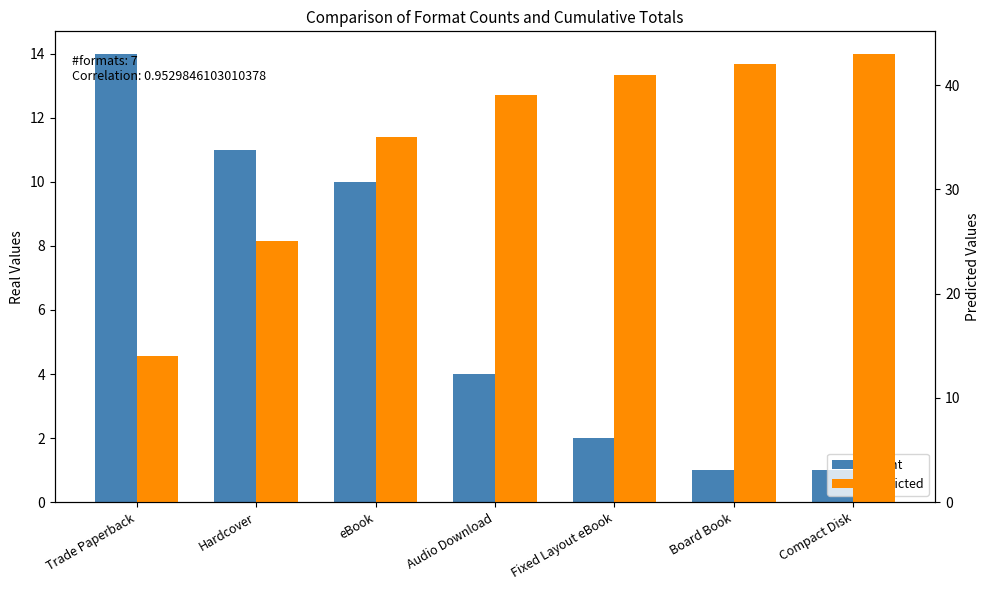

At Compact Disk, list the series in order from smallest to largest.

Count, Predicted